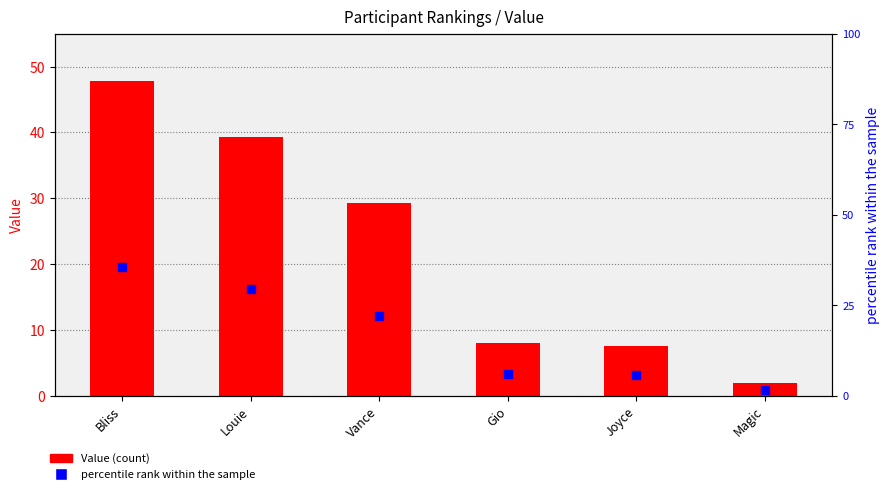

What are all the series names shown in the legend?

Value, percentile rank within the sample